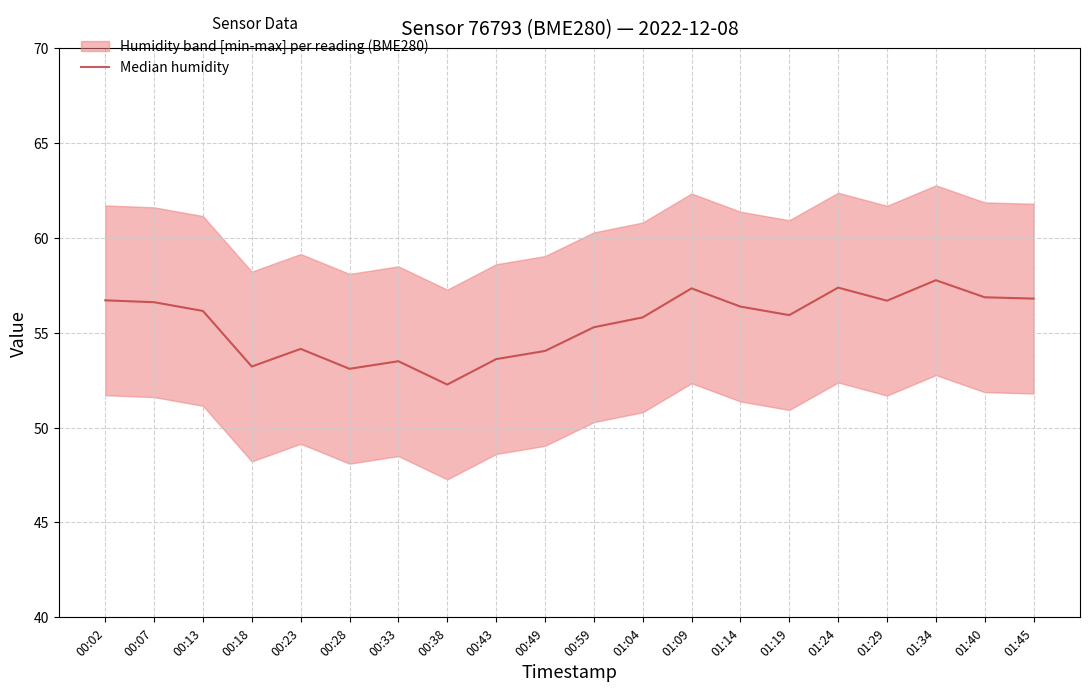

What is the change in value from 00:33 to 01:24?

+3.9